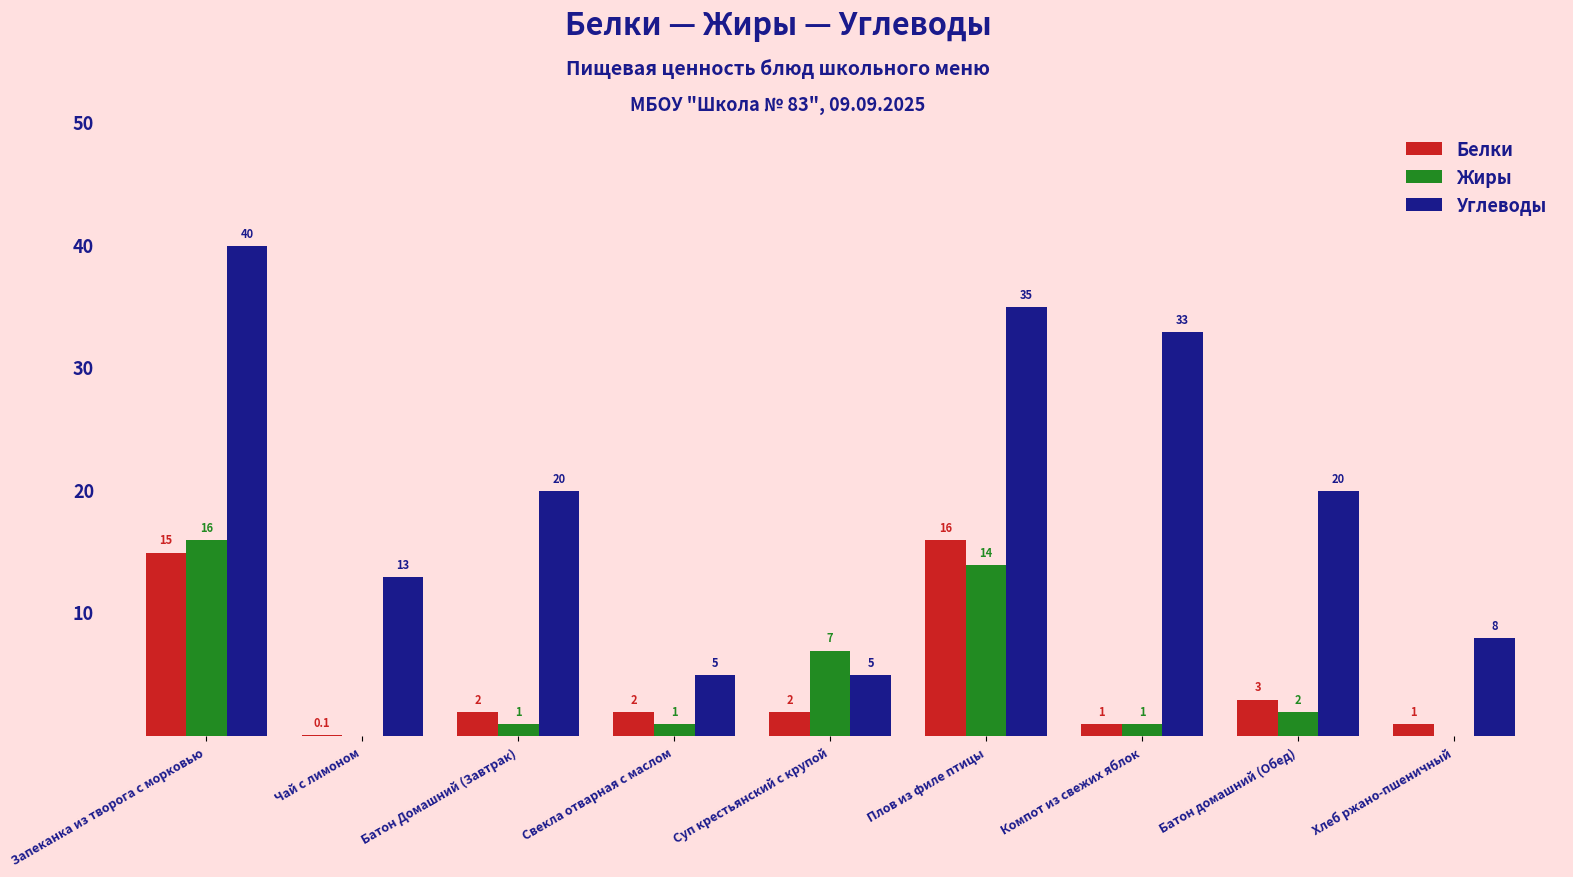

The Углеводы series shows 20.0 at Батон домашний (Обед). True or false?

True